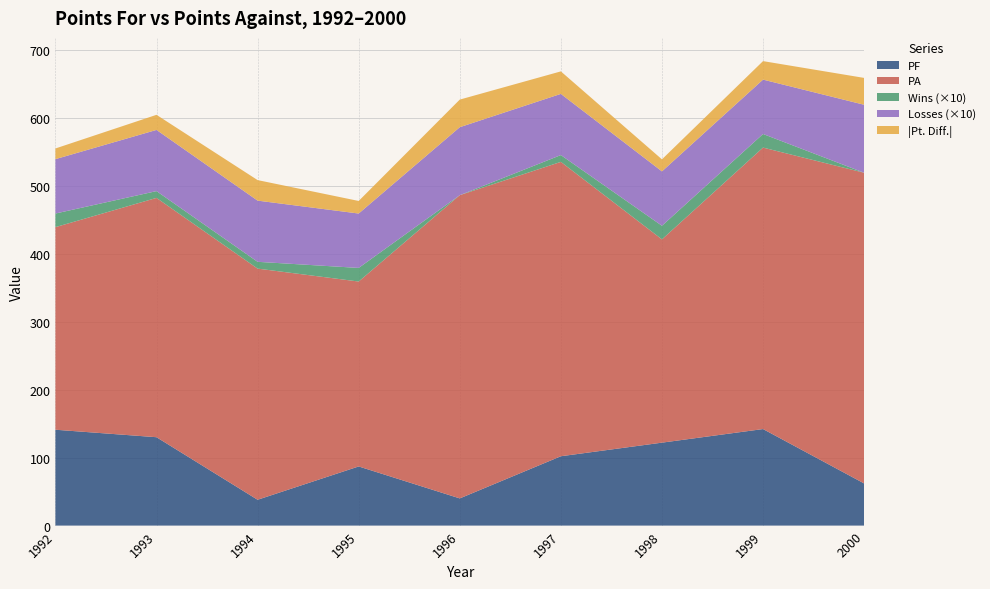

Reading left to right, transcribe all the data shown in this chart.

PF: 1992=141.0	1993=130.0	1994=38.0	1995=87.0	1996=40.0	1997=102.0	1998=122.0	1999=142.0	2000=62.0
PA: 1992=298.0	1993=352.0	1994=340.0	1995=272.0	1996=446.0	1997=433.0	1998=299.0	1999=414.0	2000=457.0
W: 1992=2.0	1993=1.0	1994=1.0	1995=2.0	1996=0.0	1997=1.0	1998=2.0	1999=2.0	2000=0.0
L: 1992=8.0	1993=9.0	1994=9.0	1995=8.0	1996=10.0	1997=9.0	1998=8.0	1999=8.0	2000=10.0
Pt. Diff.: 1992=-15.7	1993=-22.2	1994=-30.2	1995=-18.5	1996=-40.6	1997=-33.1	1998=-17.7	1999=-27.2	2000=-39.5